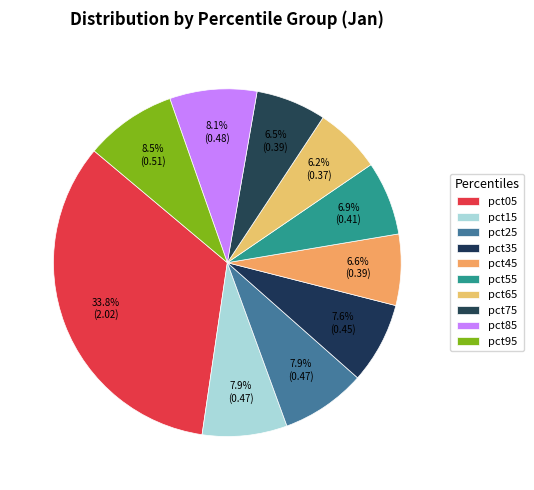

How many segments does this pie chart have?

10